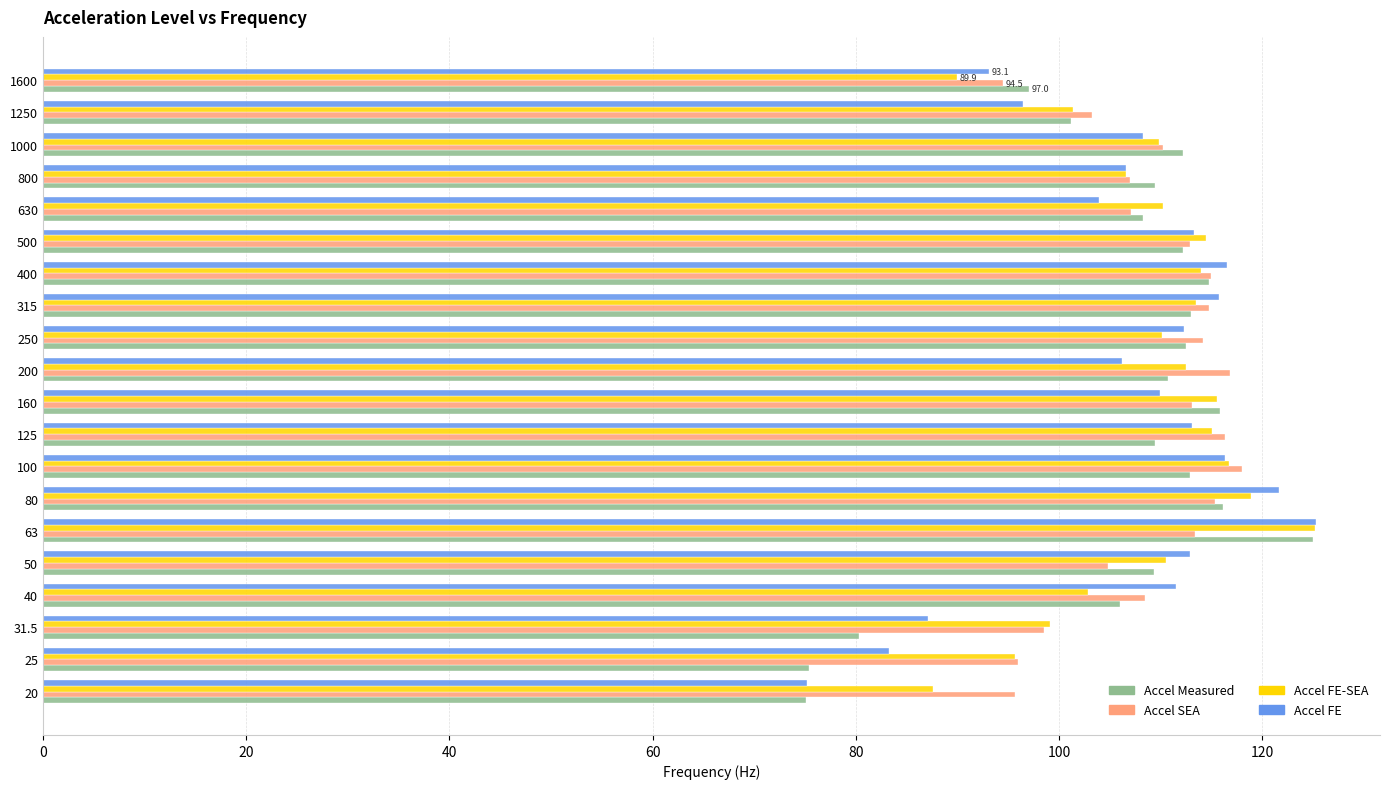

True or false: Accel FE has a value of 182.2 at 500.

False